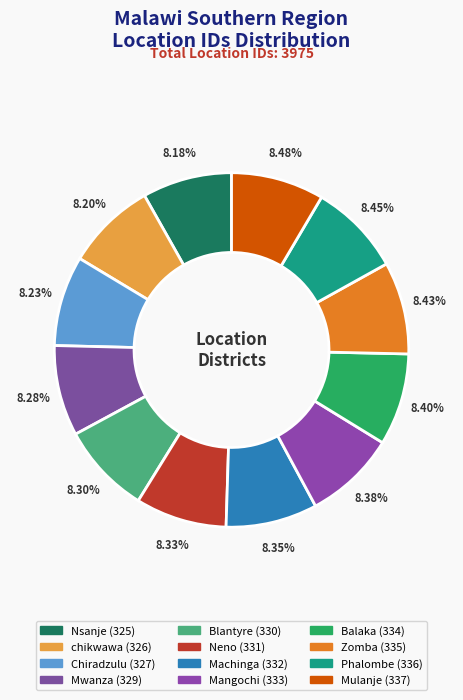

What percentage do Nsanje and Mwanza together represent?

16.5%